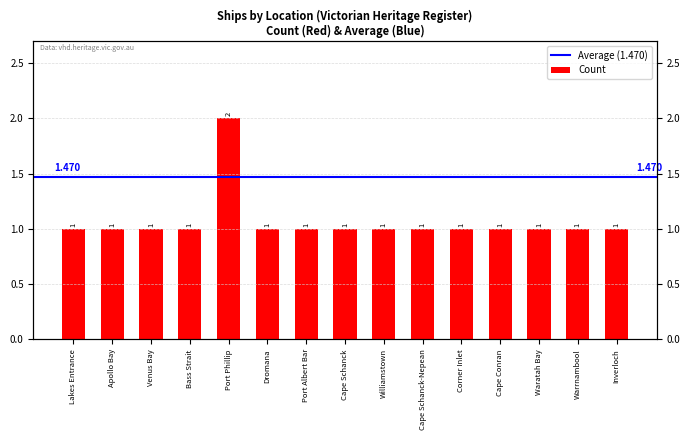

What is the ratio of the value at Corner Inlet to the value at Inverloch?

1.0